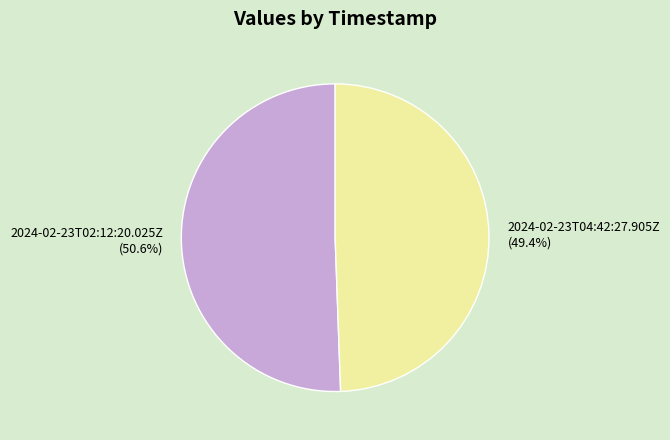

How many slices are in this pie chart?

2